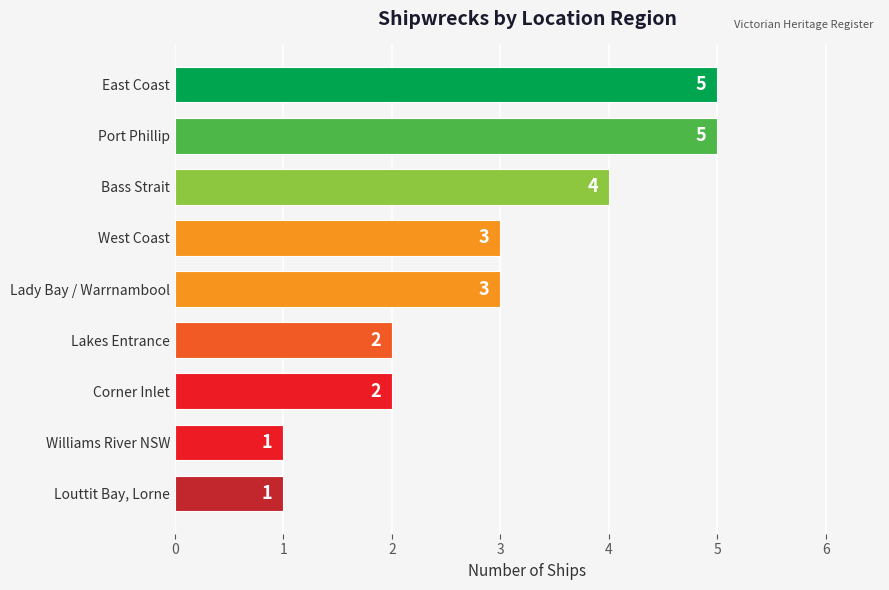

Which has a higher value, East Coast or Williams River NSW?

East Coast